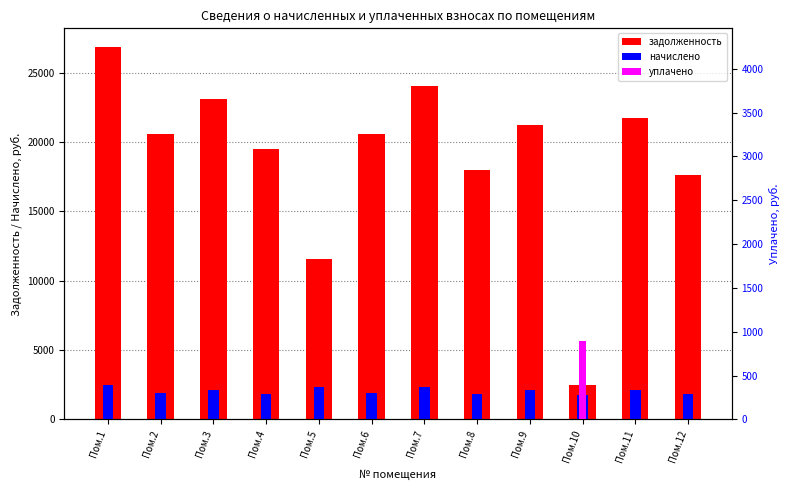

The value of uplacheno at Пом.2 is 541.6. True or false?

False